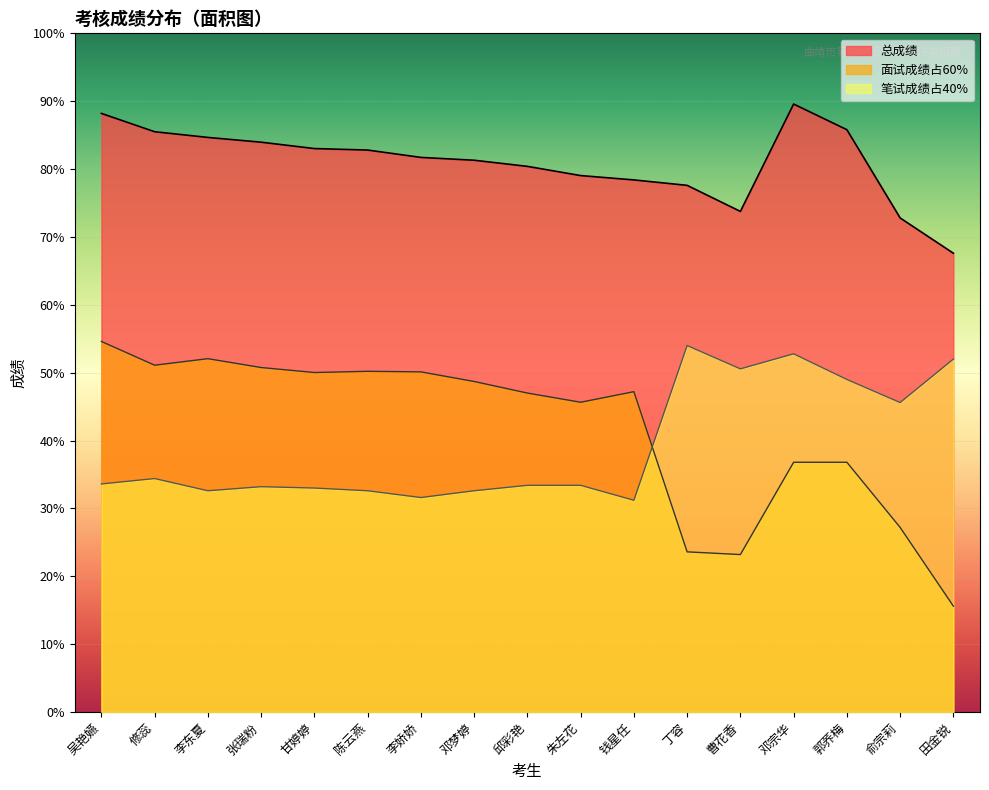

What is the label of the 15th point from the right?

李东夏